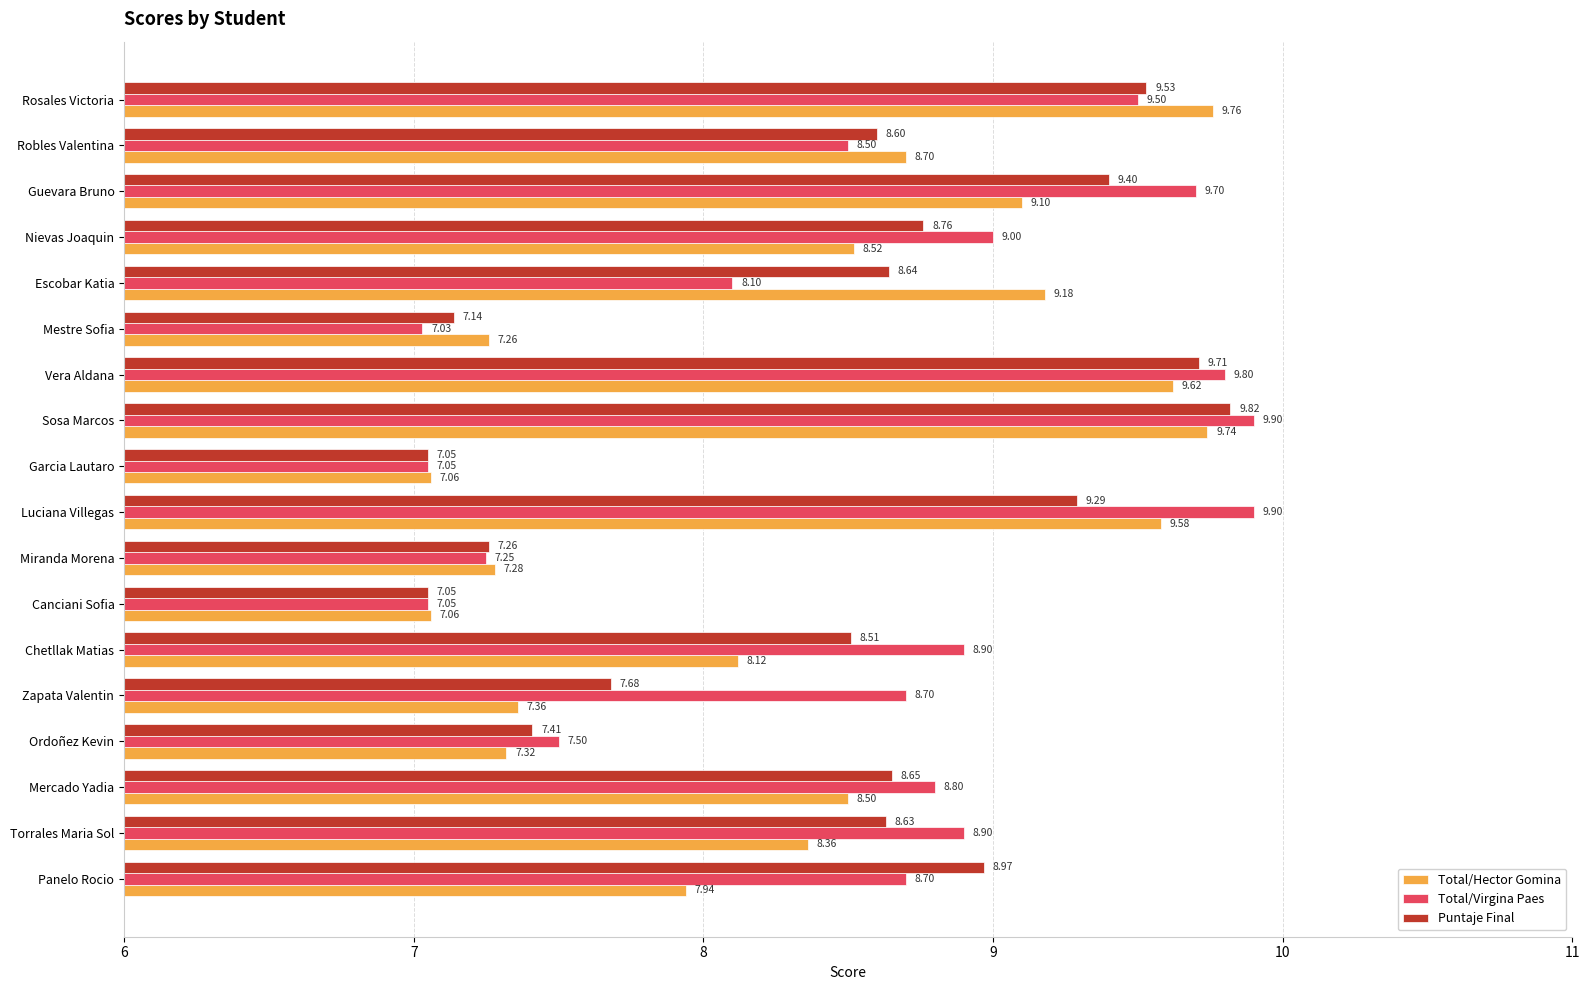

Between Canciani Sofia and Miranda Morena, which series saw the biggest shift?

Total/Hector Gomina